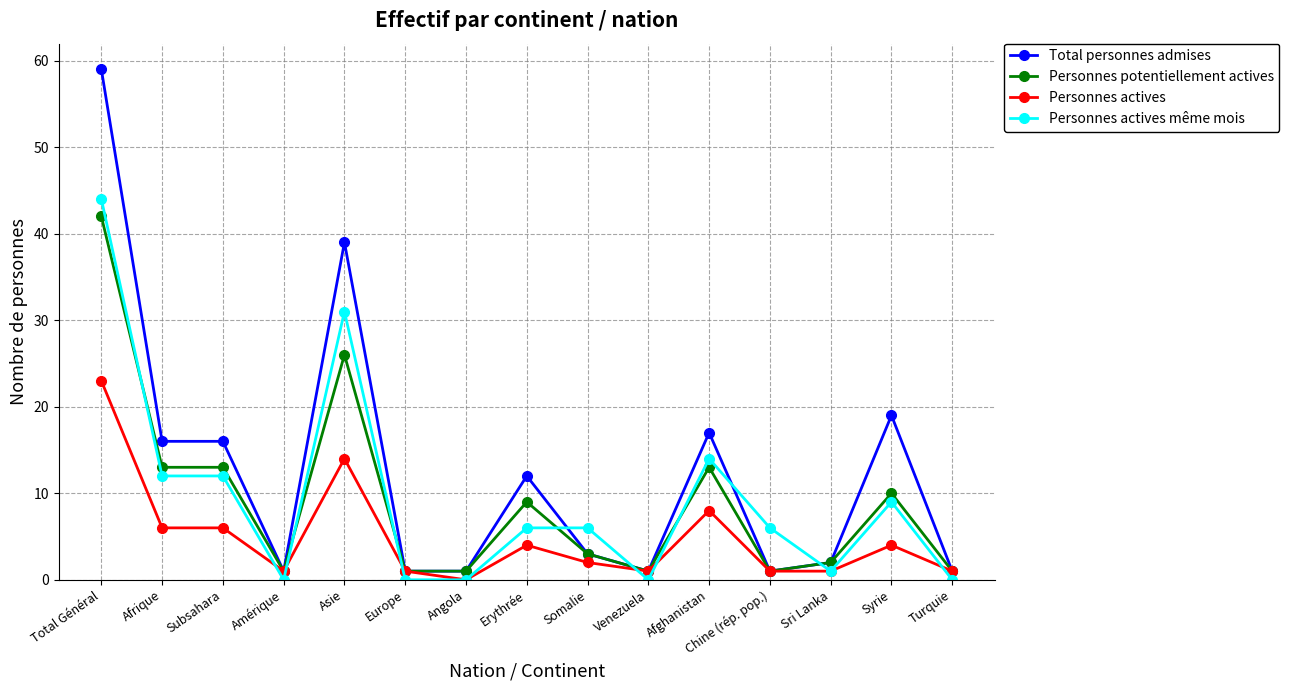

What value does the Personnes potentiellement actives series have at Syrie, to the nearest 5?

10